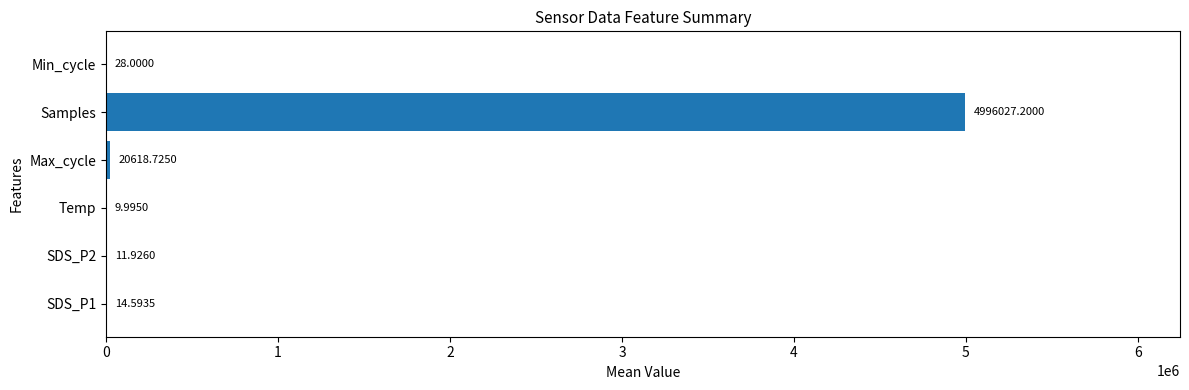

At which category does the chart reach its peak across all series?

Samples